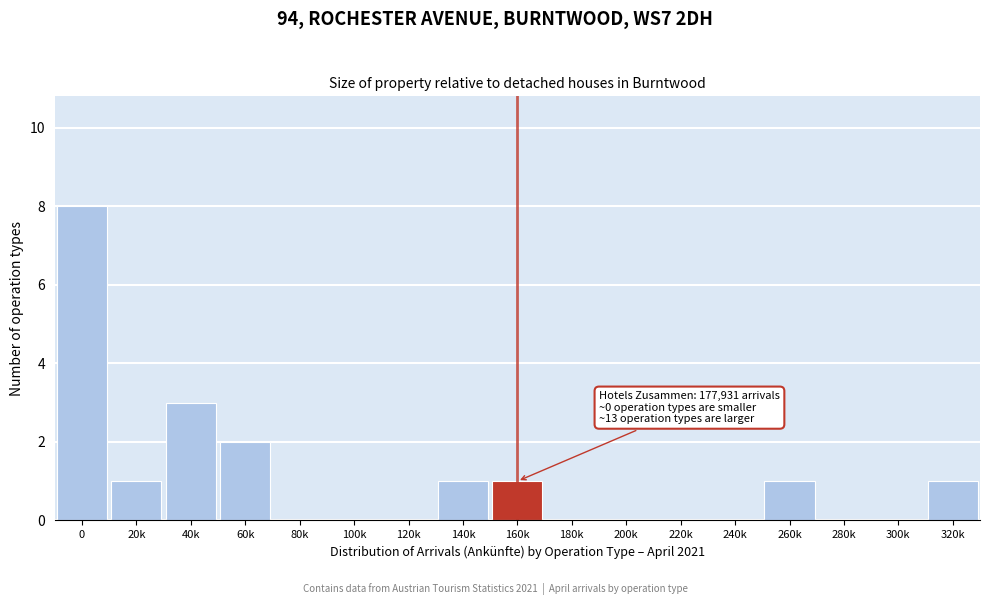

Reading left to right, transcribe all the data shown in this chart.

0=8	20k=1	40k=3	60k=2	80k=0	100k=0	120k=0	140k=1	160k=1	180k=0	200k=0	220k=0	240k=0	260k=1	280k=0	300k=0	320k=1